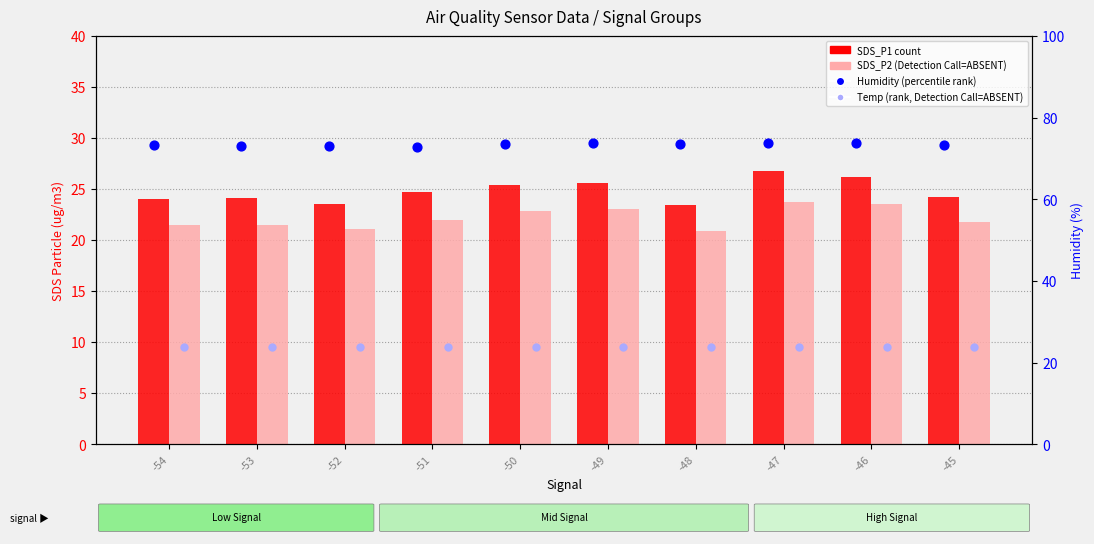

What is the total value across all series at -45?

143.4